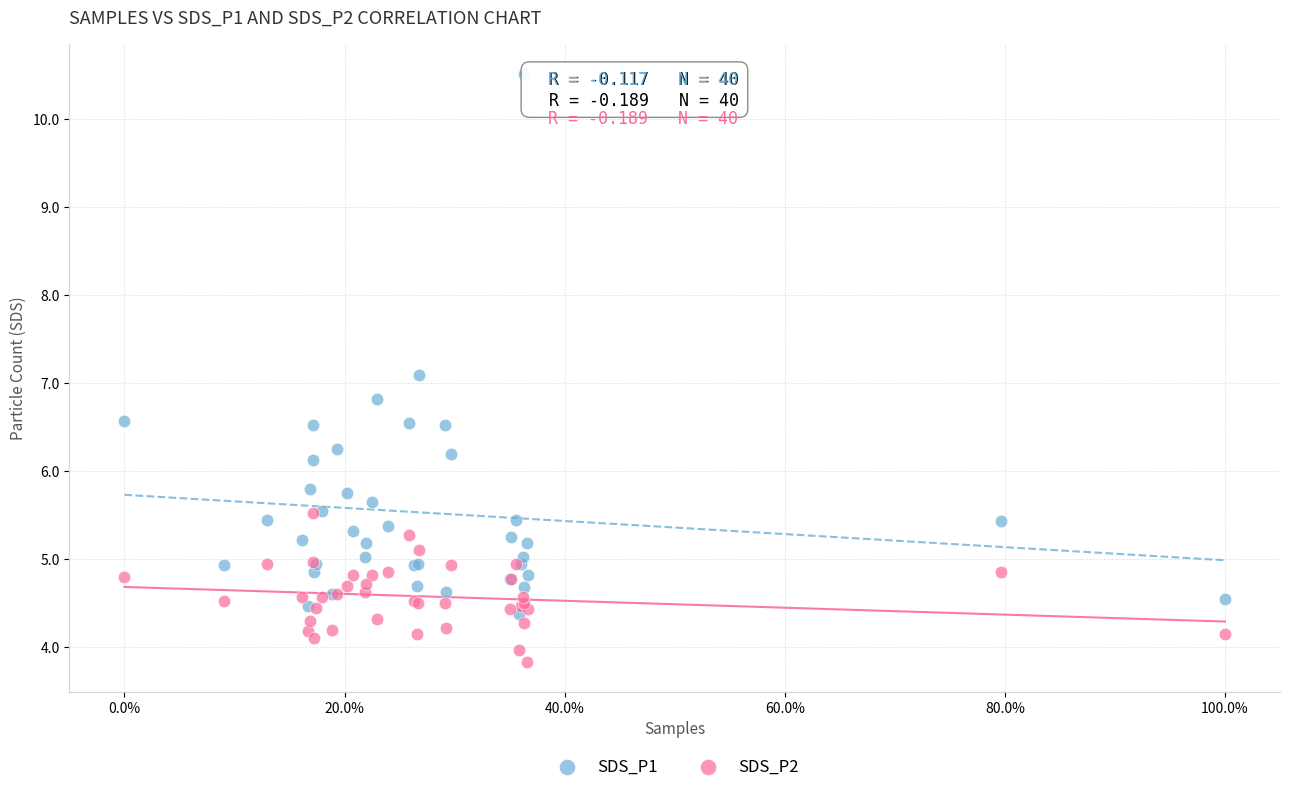

Across all series, what Y value is closest to 7?

7.1